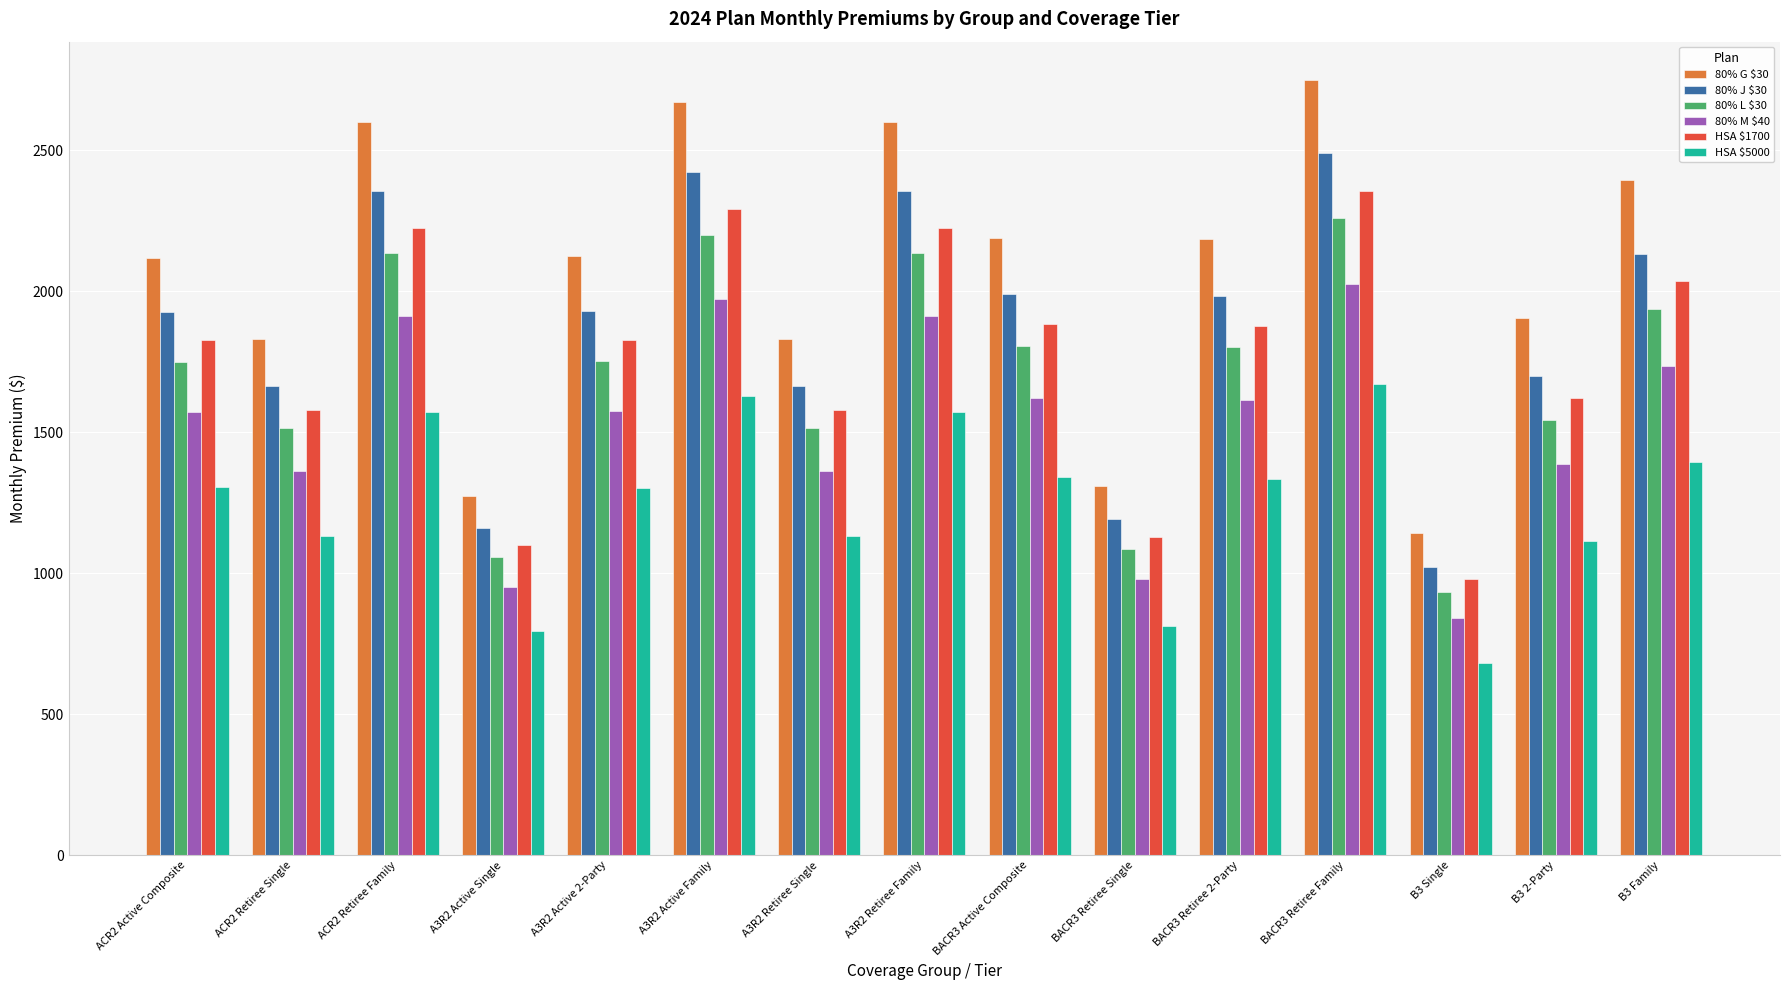

What is the approximate value of 80% L $30 at BACR3 Retiree Family, to the nearest 10?

2260